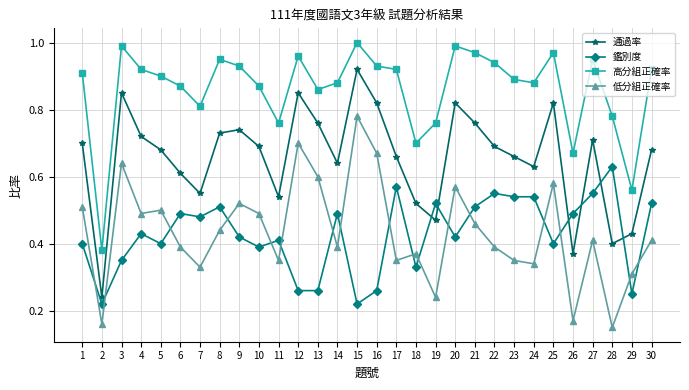

Which series has the largest total across all categories?

高分組正確率